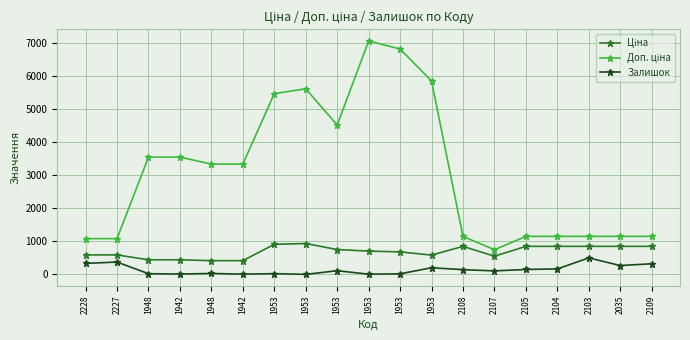

List the labels in order of Залишок value, smallest first.

1953, 1953, 1942, 1942, 1953, 1948, 1953, 1948, 2107, 1953, 2108, 2105, 2104, 1953, 2035, 2109, 2228, 2227, 2103